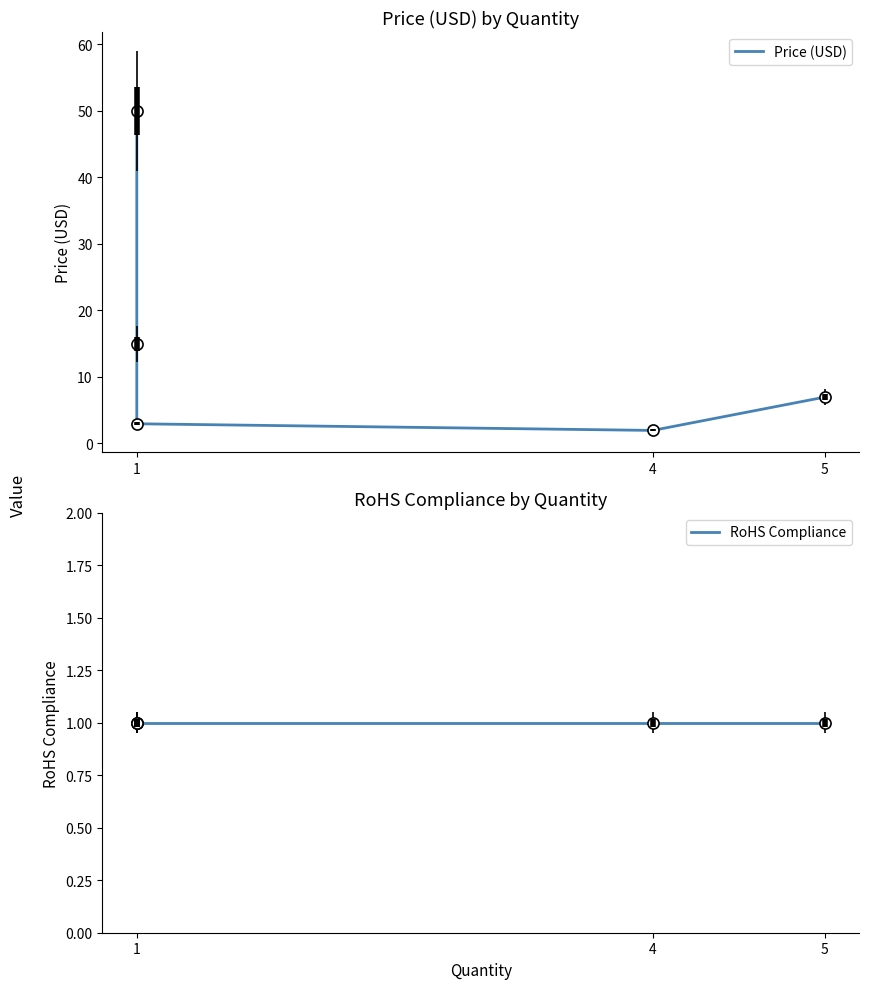

At which category is the sum across all series the highest?

1